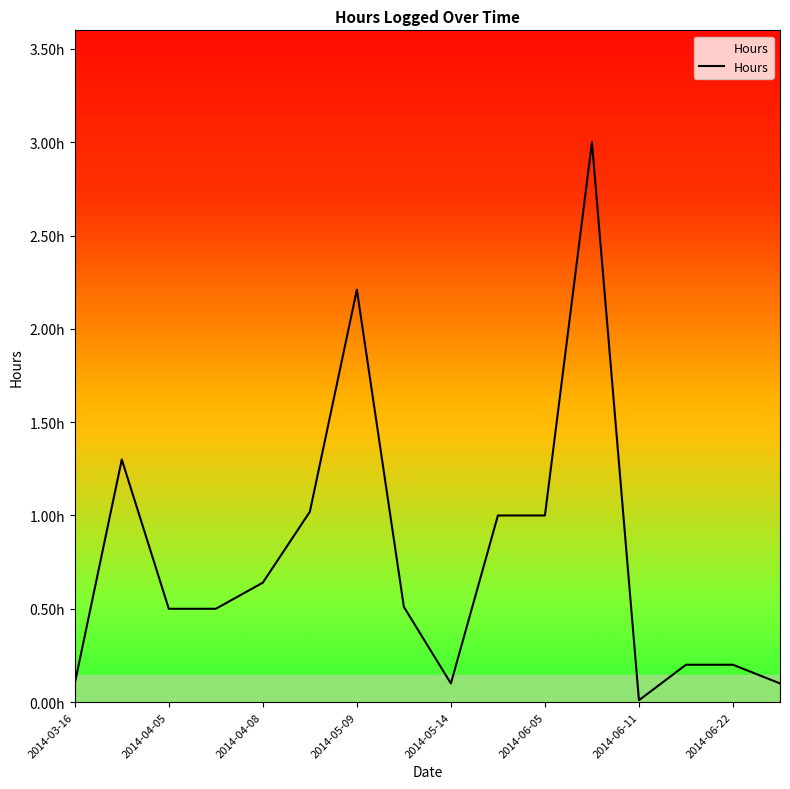

Reading left to right, transcribe all the data shown in this chart.

0.1	1.3	0.5	0.5	0.6	1.0	2.2	0.5	0.1	1.0	1.0	3.0	0.0	0.2	0.2	0.1